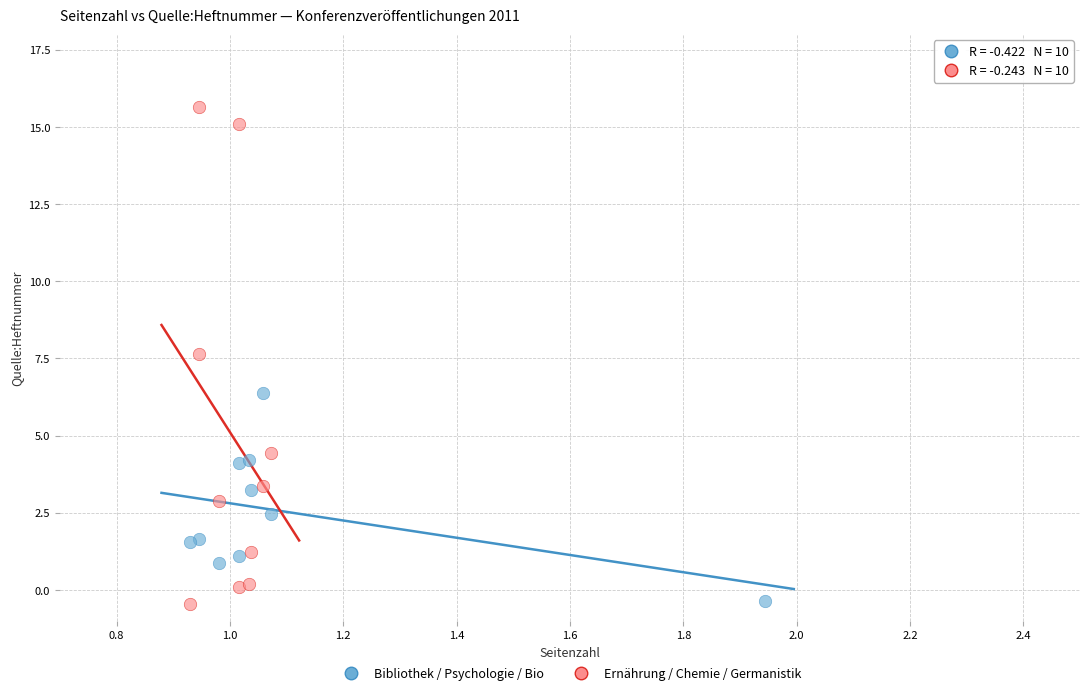

Which series reaches the maximum Y coordinate?

Ernährung / Chemie / Germanistik